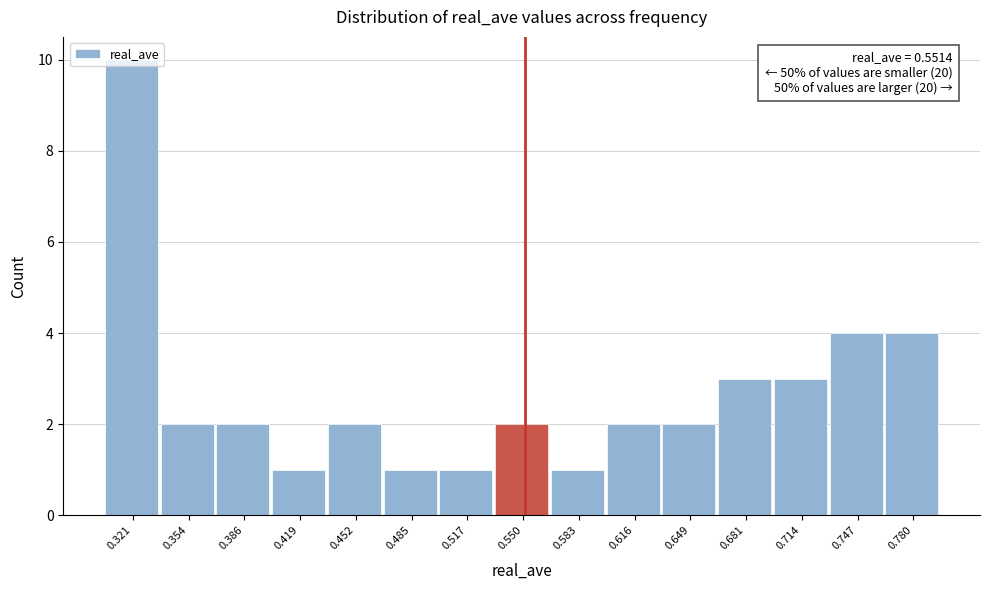

Which range on the x-axis has the tallest bar?

0.305 to 0.335